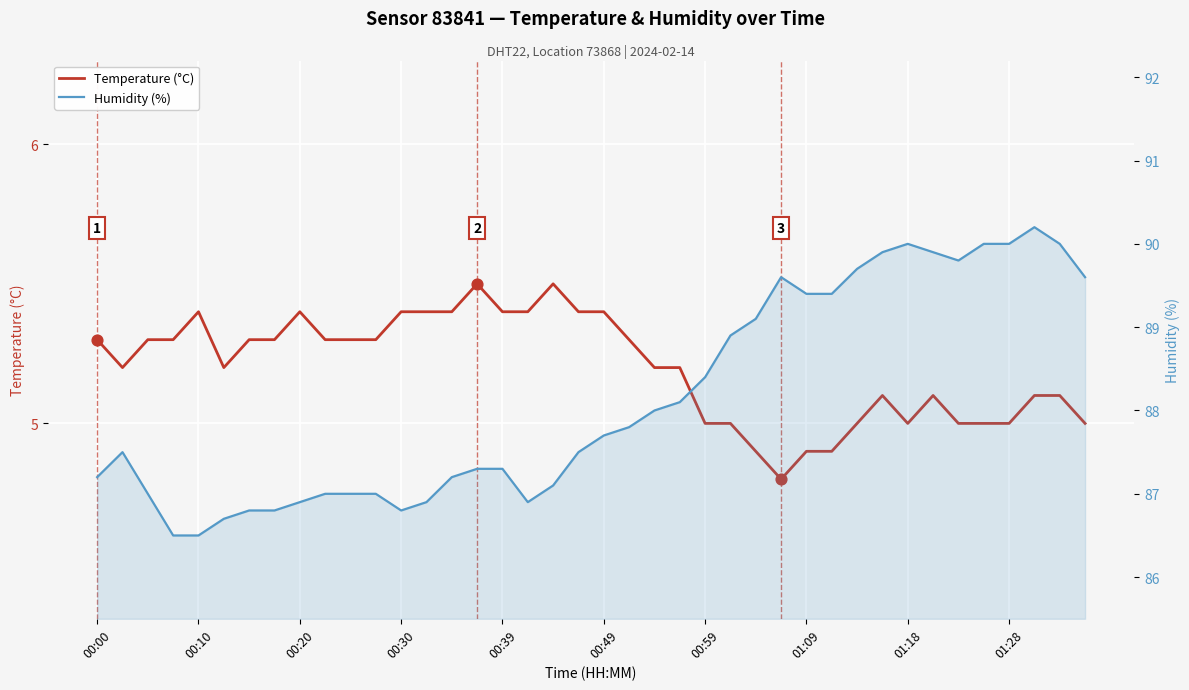

What are all the series names shown in the legend?

Temperature (°C), Humidity (%)